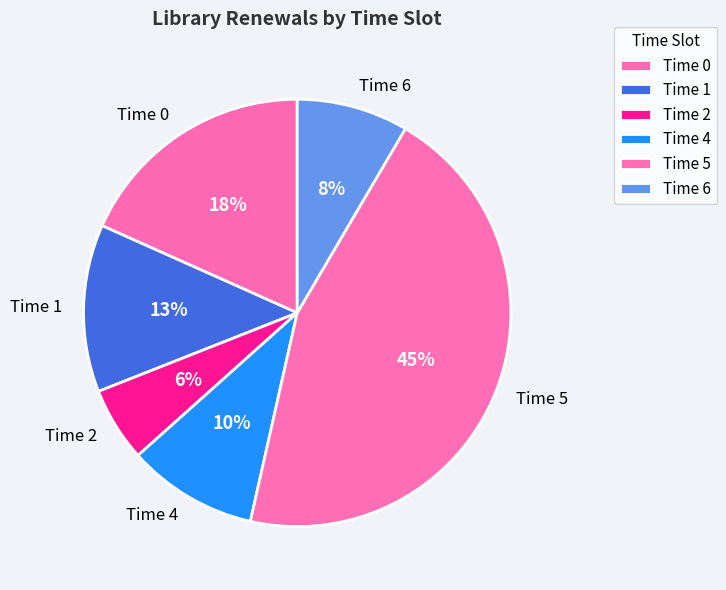

To the nearest percent, what is the difference between the largest and smallest slice percentages?

39%